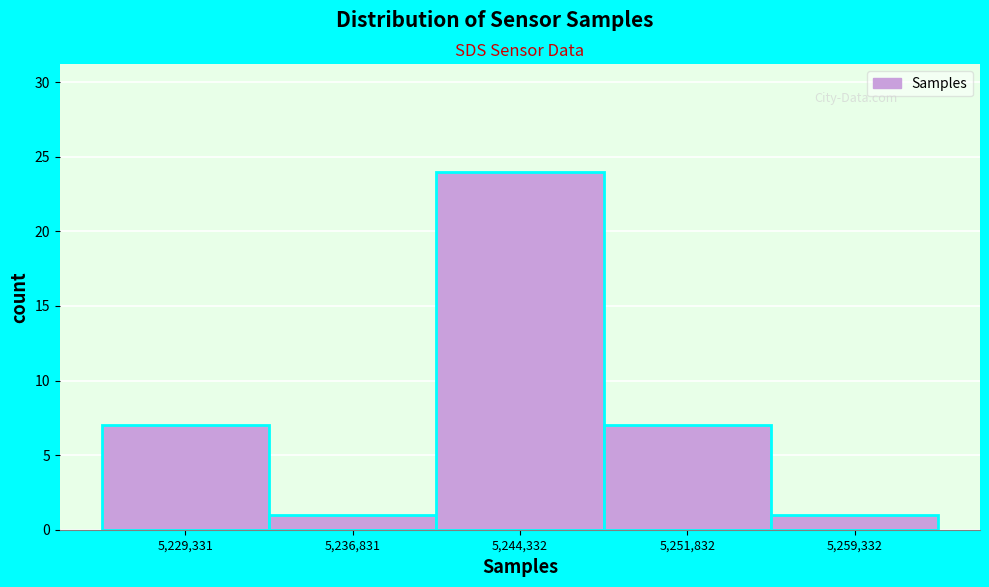

What is the height of the bar covering 5241000 to 5248000 on the x-axis? Neither the bar edges nor the heights are printed on the chart, so give them approximately, as read against the axes.

24